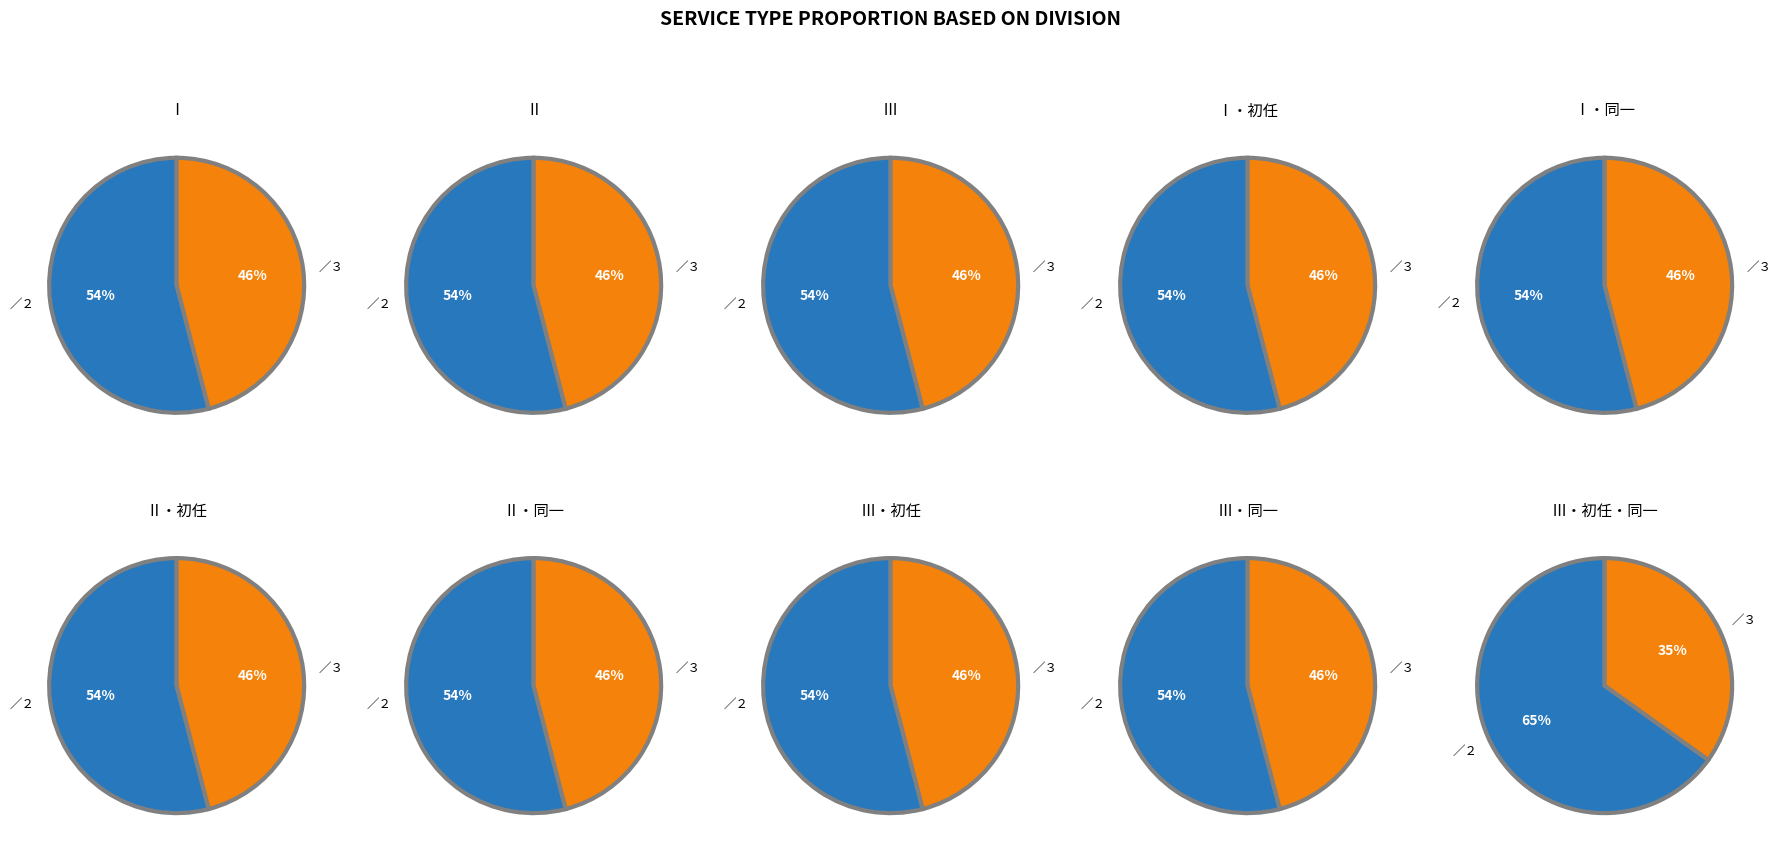

Which slice is the largest?

2